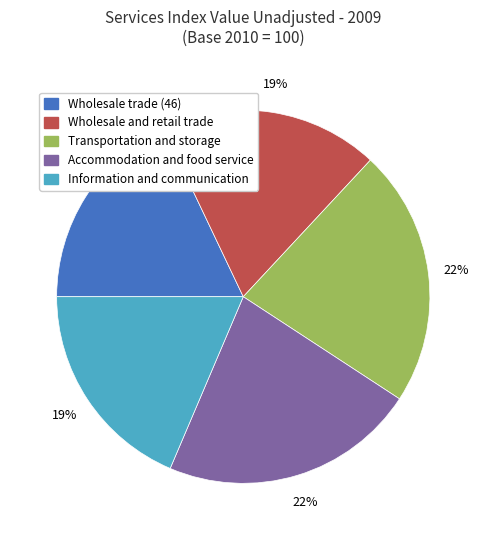

Does Information and communication account for over 50% of the chart?

No